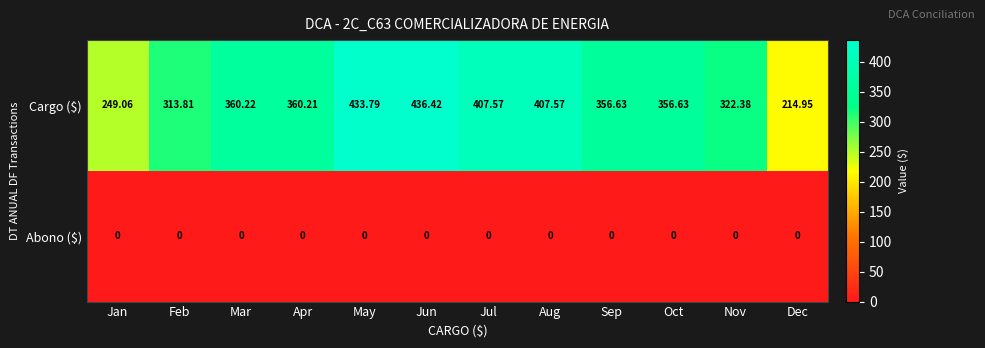

At which label does Cargo ($) reach its minimum?

Dec